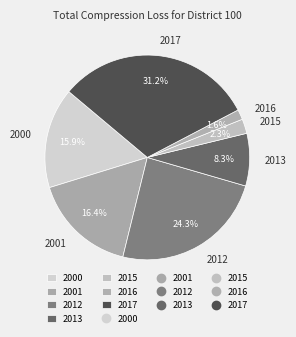

Count the number of slices in the pie.

7